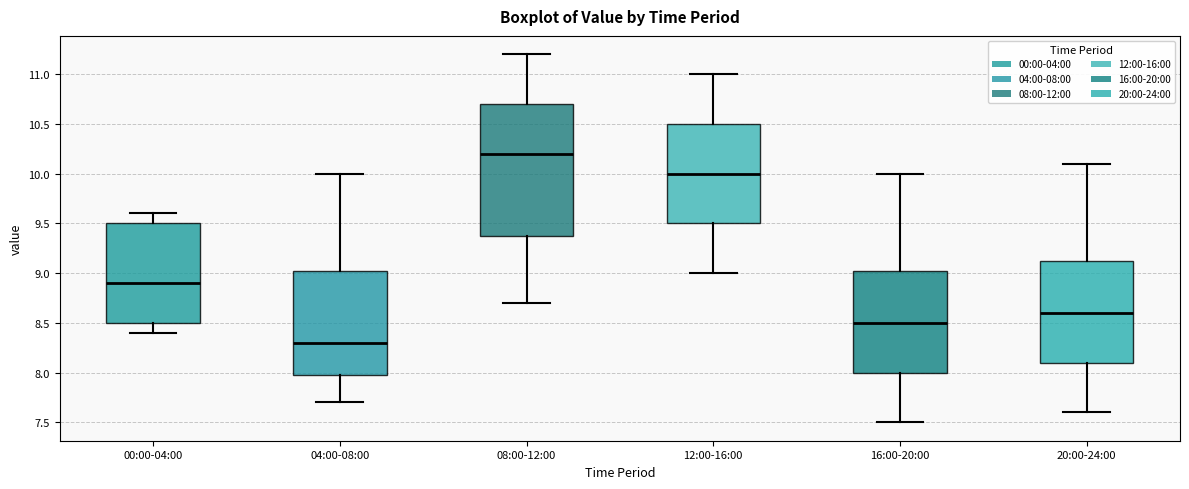

Reading left to right, transcribe this box plot: for each box, give where its median line is, the range the box spans, and where its two whiskers end, as read against the y-axis. The values are not printed on the chart, so give them approximately, as read against the axis.

00:00-04:00: median 8.90, box 8.50 to 9.50, whiskers 8.40 to 9.60
04:00-08:00: median 8.30, box 8.00 to 9.05, whiskers 7.70 to 10.00
08:00-12:00: median 10.20, box 9.40 to 10.70, whiskers 8.70 to 11.20
12:00-16:00: median 10.00, box 9.50 to 10.50, whiskers 9.00 to 11.00
16:00-20:00: median 8.50, box 8.00 to 9.05, whiskers 7.50 to 10.00
20:00-24:00: median 8.60, box 8.10 to 9.15, whiskers 7.60 to 10.10